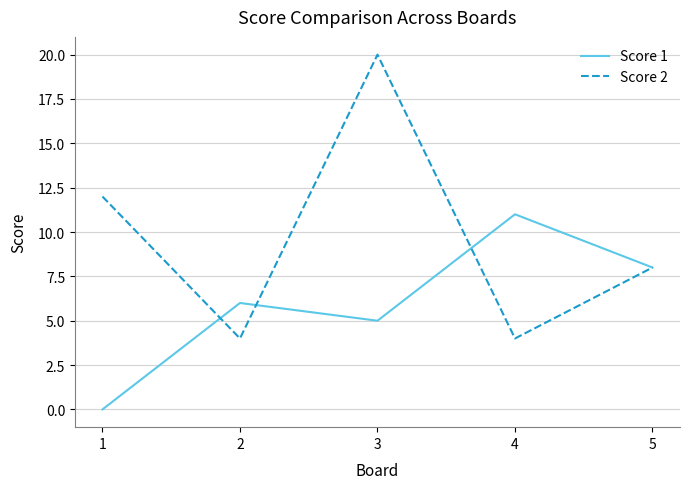

Rank the series by their average value, from highest to lowest.

Score 2, Score 1